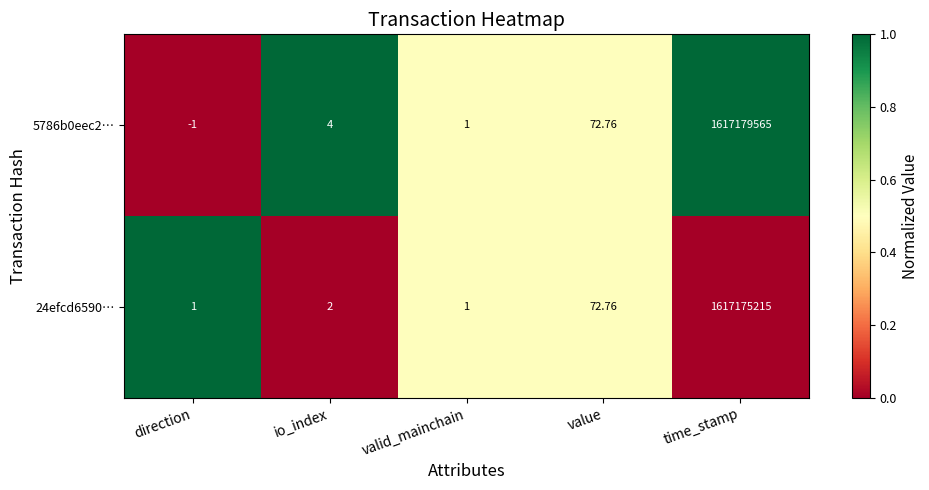

What is the spread (max minus min) of values at direction?

2.0